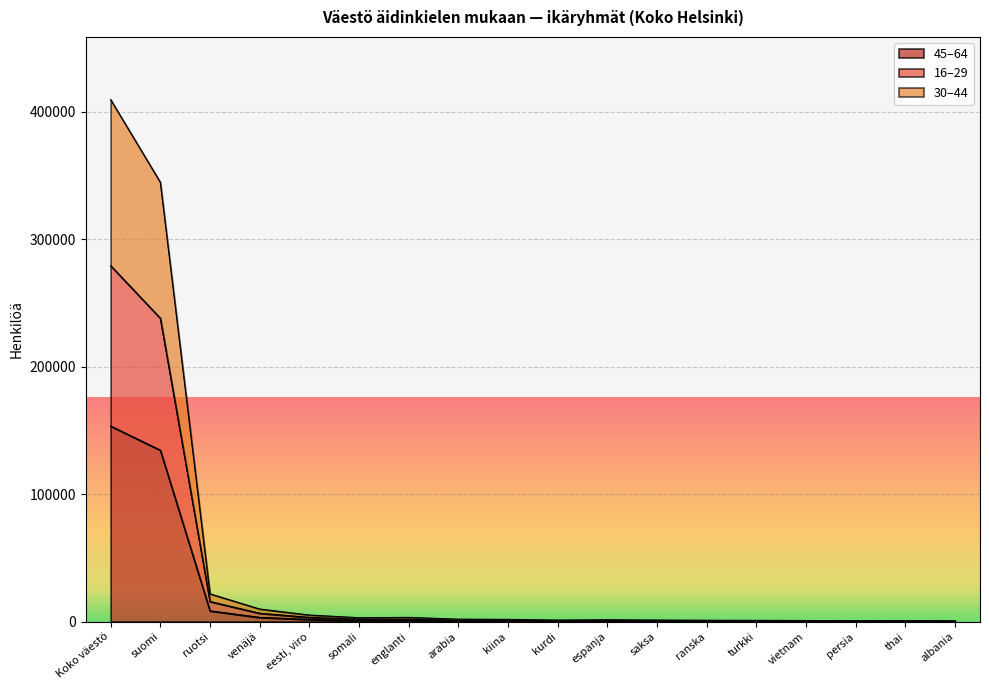

What position from the left is suomi?

2